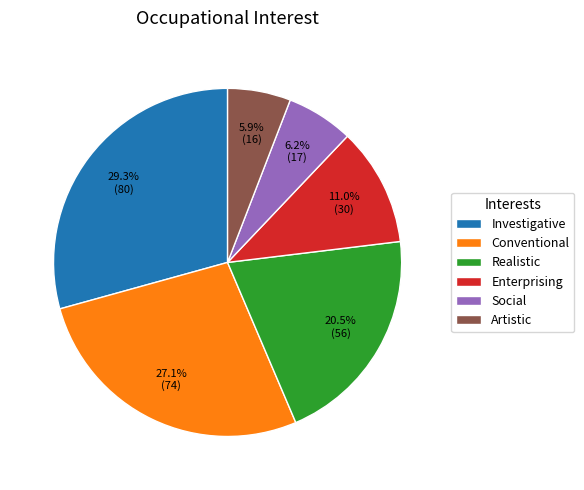

Does Social account for over 50% of the chart?

No